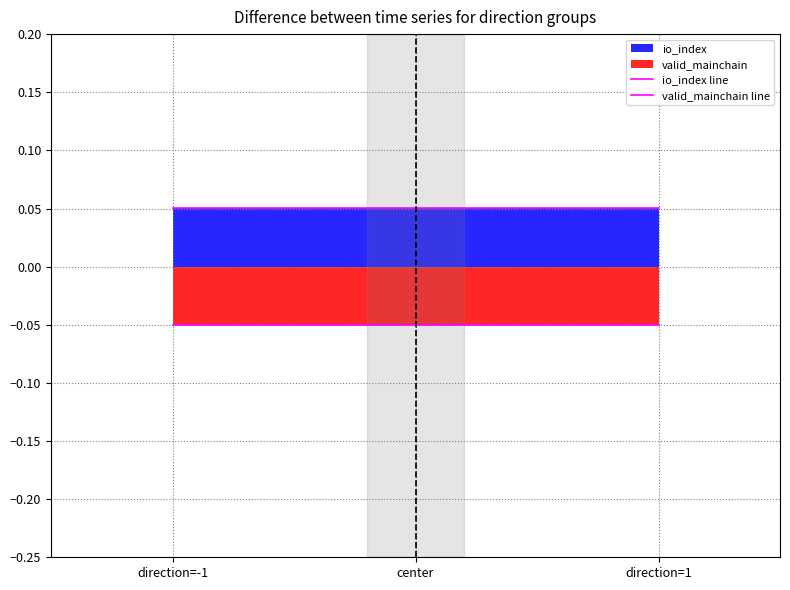

What is the sum of all valid_mainchain line values?

-0.1